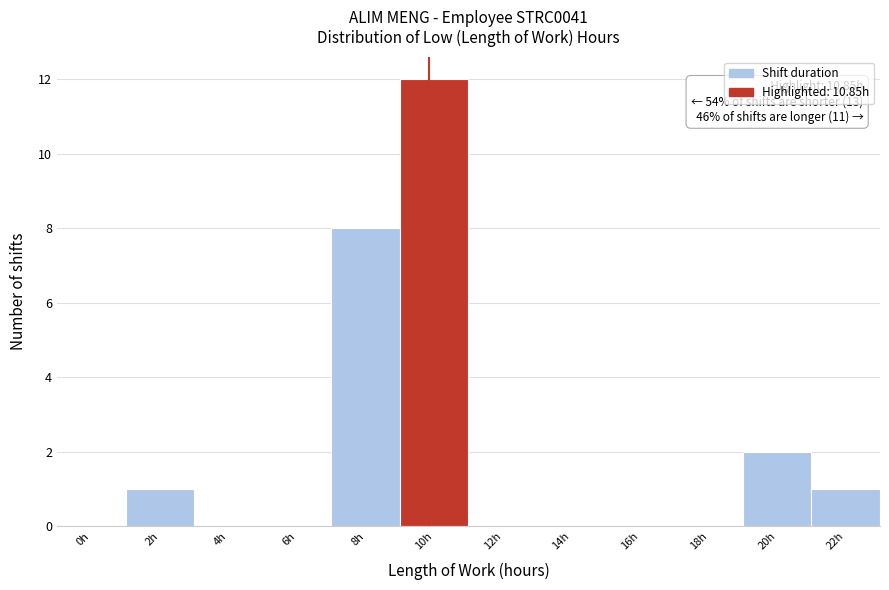

Reading left to right, what are all the values shown in this chart?

0h=0	2h=1	4h=0	6h=0	8h=8	10h=12	12h=0	14h=0	16h=0	18h=0	20h=2	22h=1